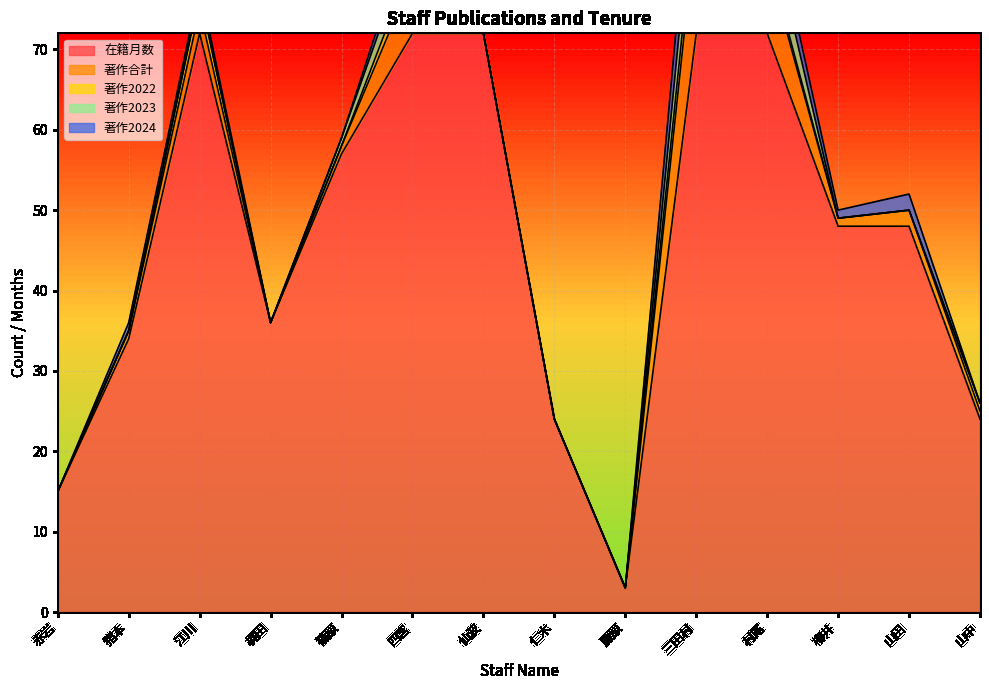

The 著作2023 series shows -2 at 藤原. True or false?

False